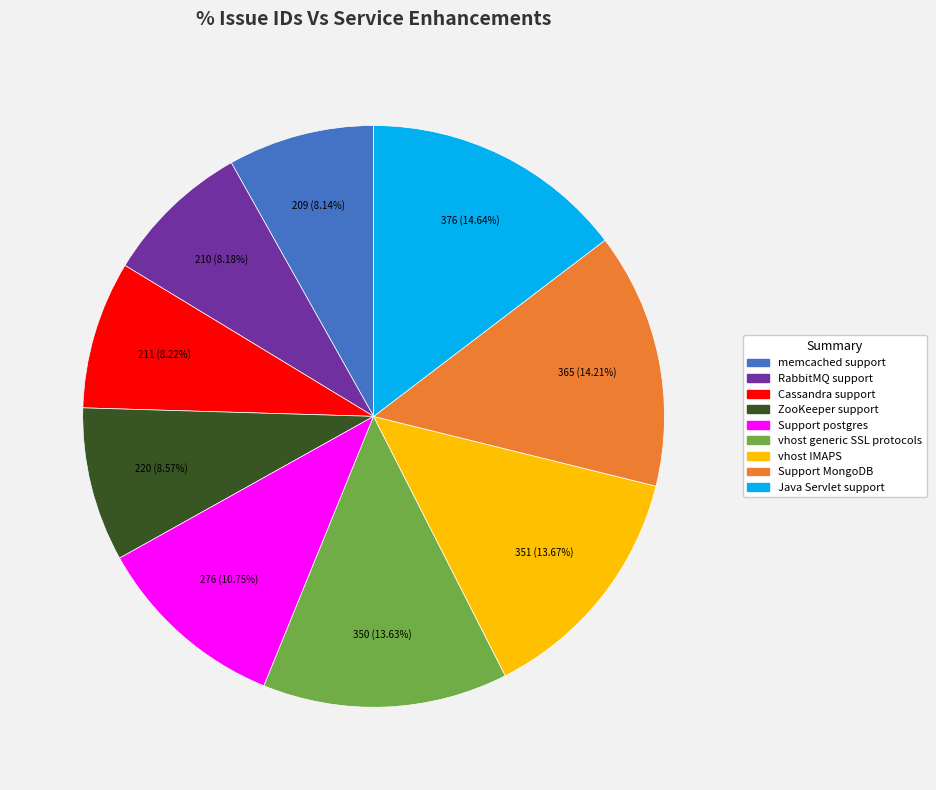

To the nearest percent, what is the combined percentage of Java Servlet support and ZooKeeper support?

23%